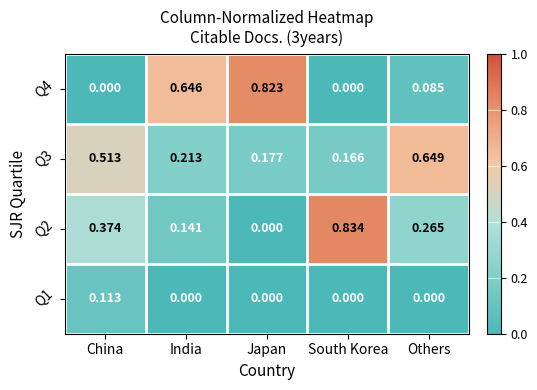

At which label does Q3 reach its peak?

Others